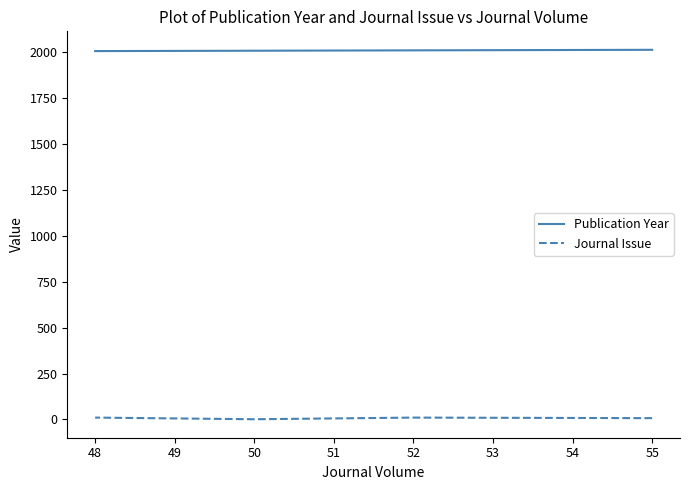

How many lines are shown in the chart?

2